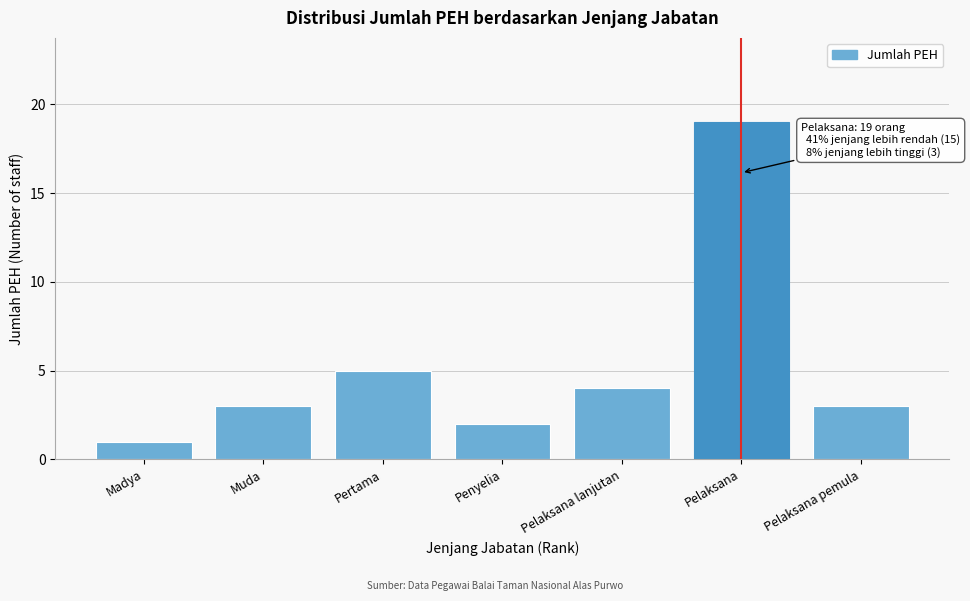

Reading left to right, what are all the values shown in this chart?

Madya=1	Muda=3	Pertama=5	Penyelia=2	Pelaksana lanjutan=4	Pelaksana=19	Pelaksana pemula=3